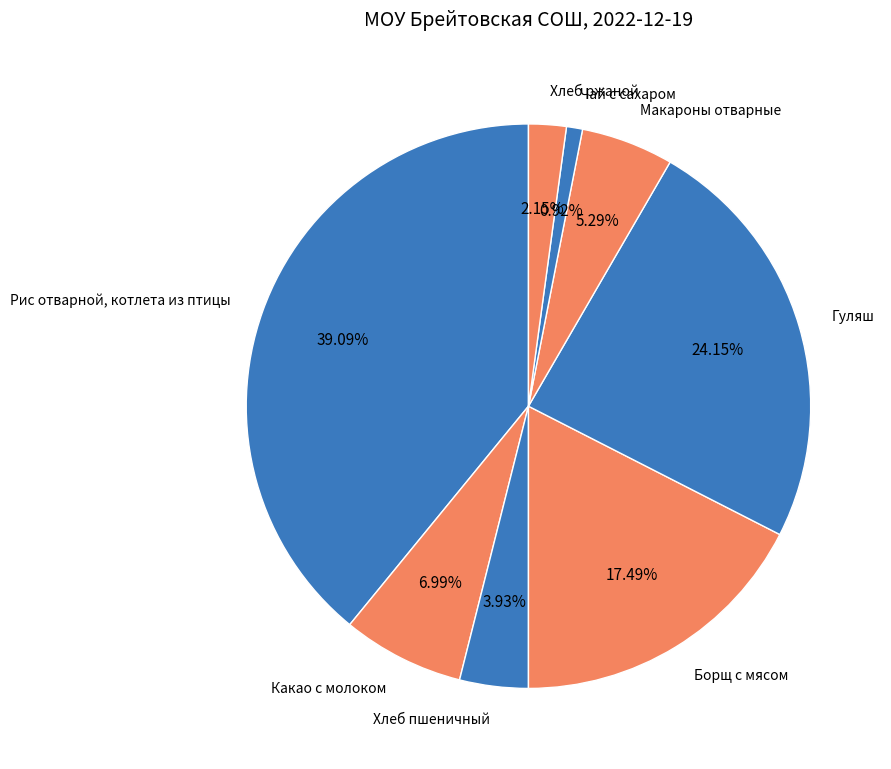

Is it true that Чай с сахаром is 14% of the pie?

False